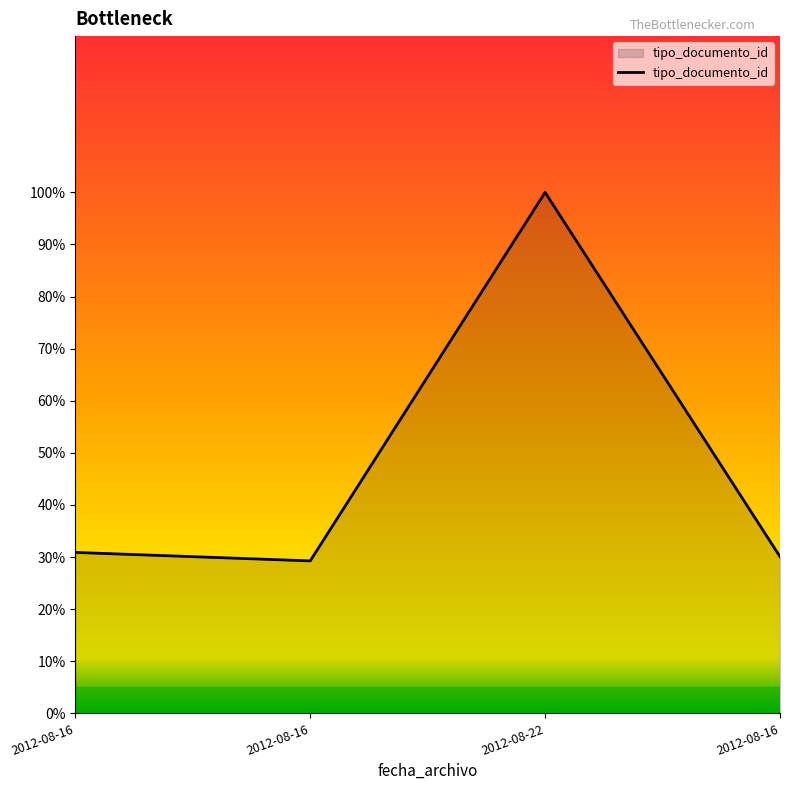

How many lines are shown in the chart?

1